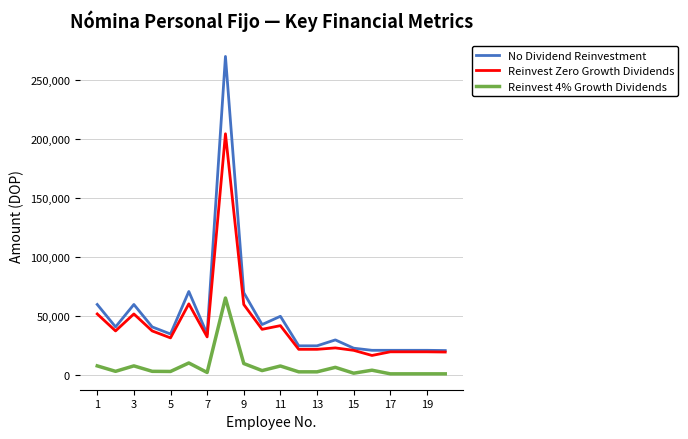

Which series has the widest spread of values?

No Dividend Reinvestment